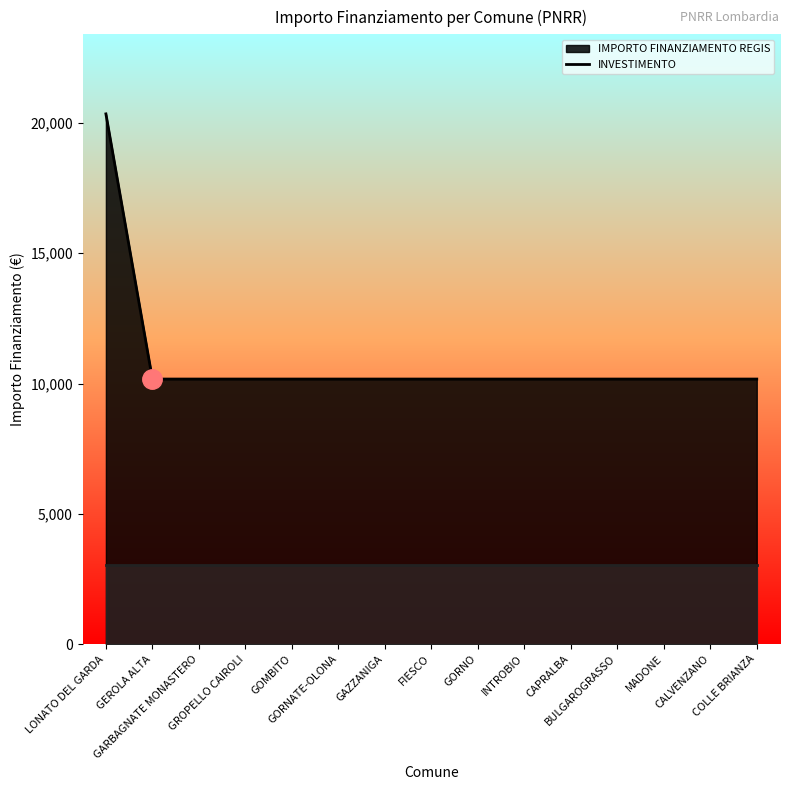

What is the smallest value displayed?

3051.6